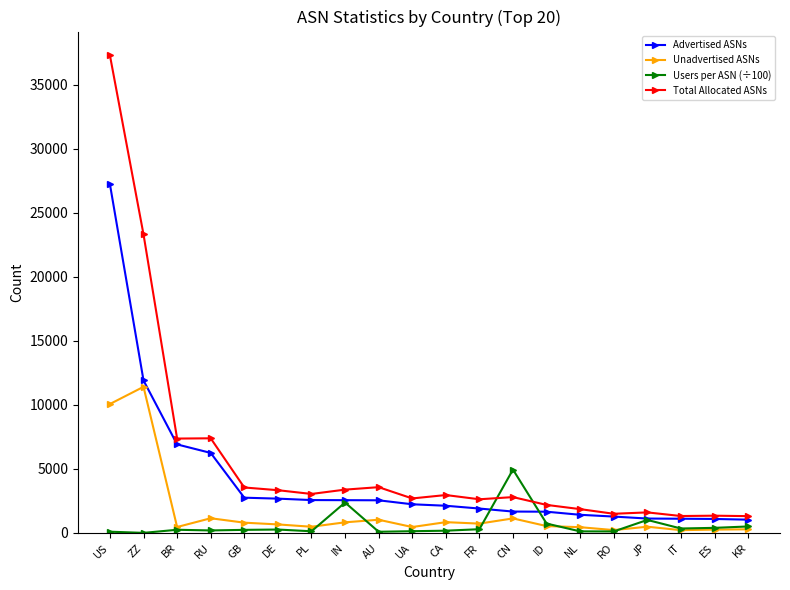

True or false: Unadvertised ASNs and Total Allocated ASNs cross at least once.

False